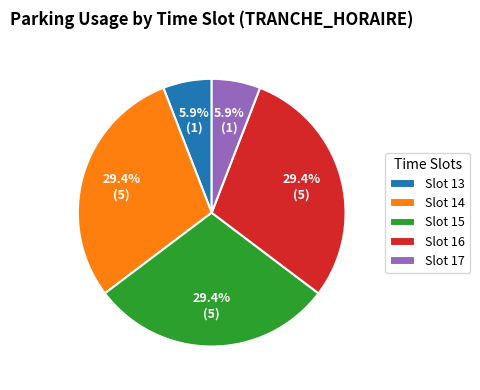

What is the ratio of the value at Slot 15 to the value at Slot 17?

5.0